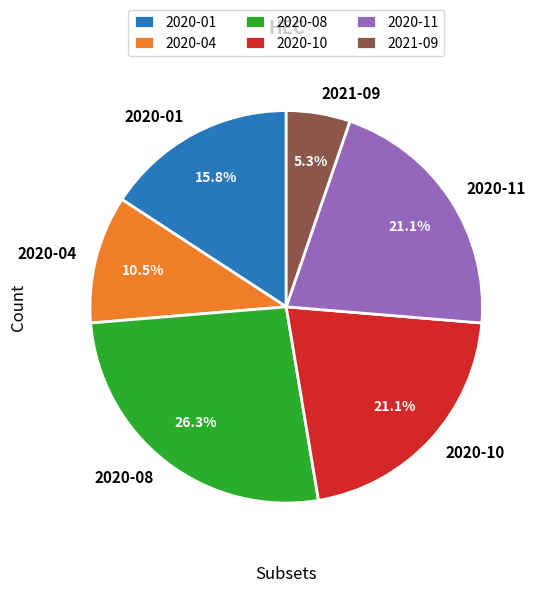

Which category has the smallest portion of the pie?

2021-09